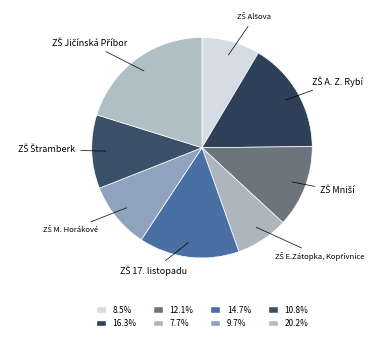

Does any single category account for the majority?

No